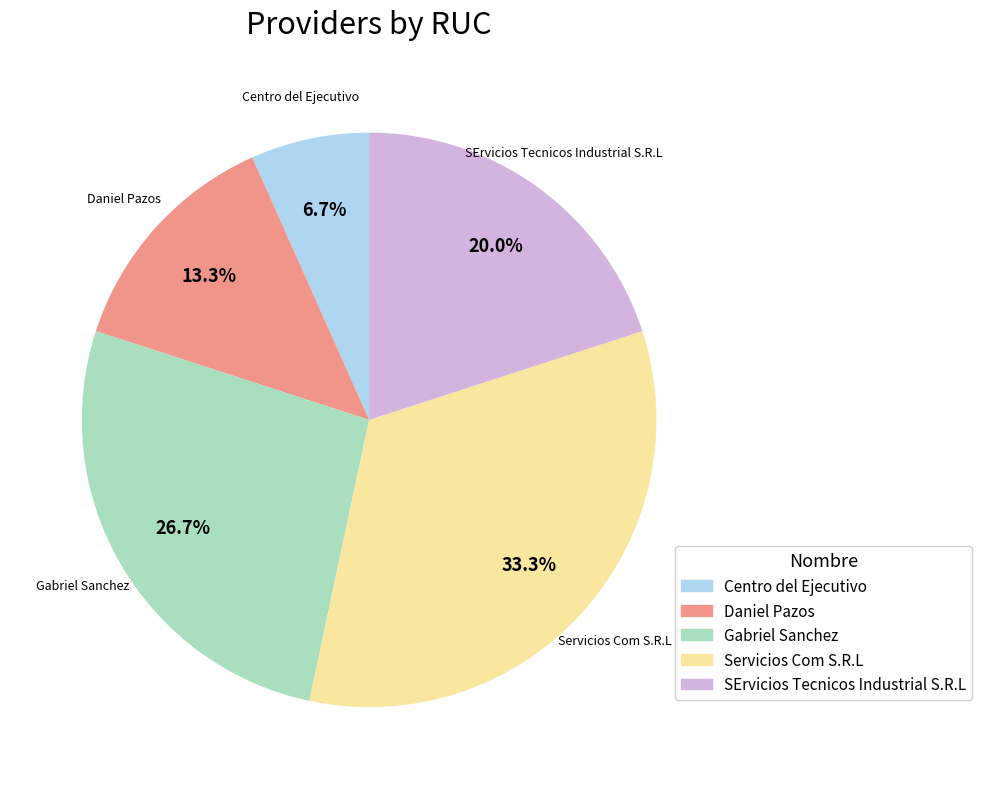

What is the ratio of the value at Servicios Com S.R.L to the value at Centro del Ejecutivo?

5.0